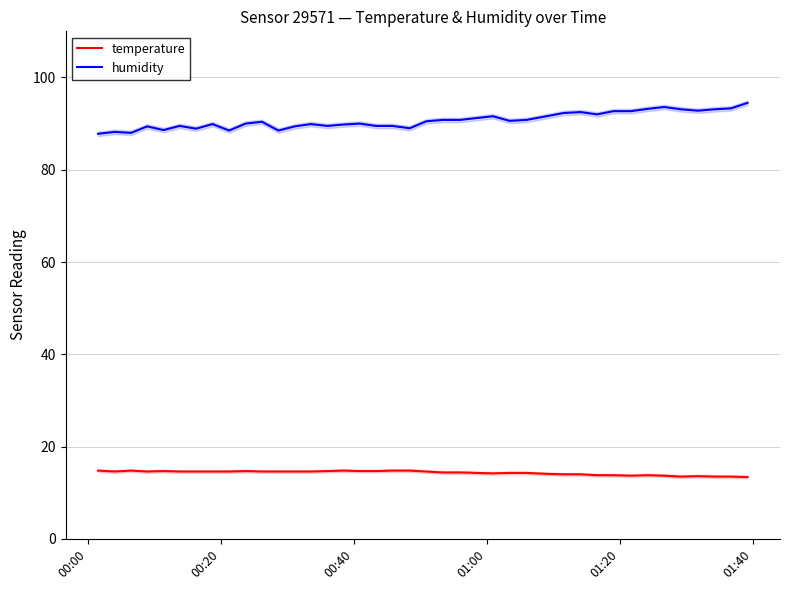

Rank the series by their maximum value, from lowest to highest.

temperature, humidity